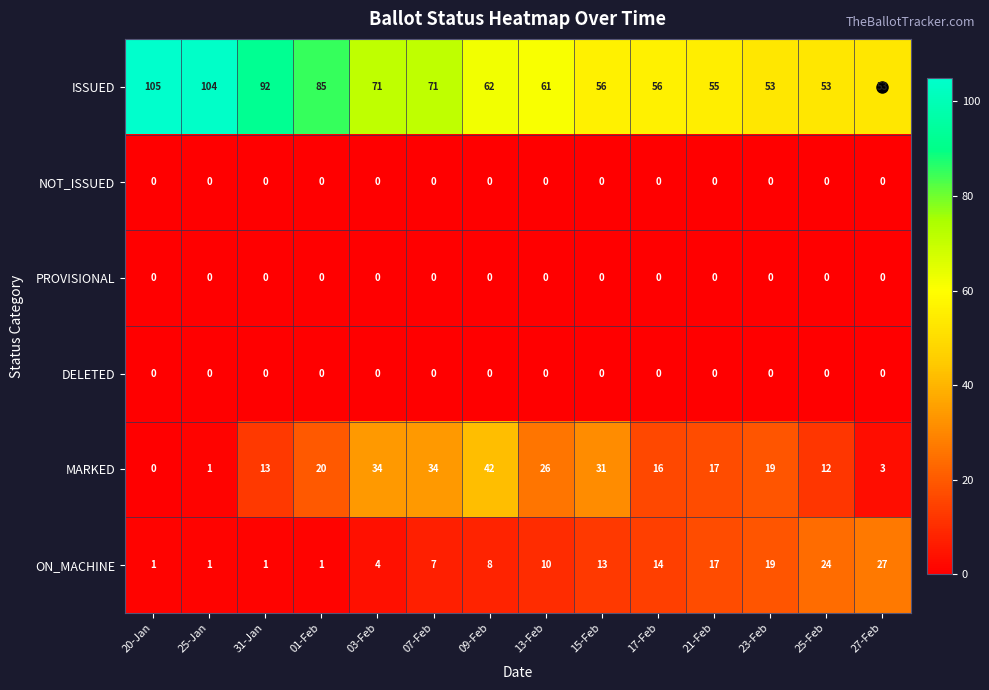

At which category does the chart reach its peak across all series?

20-Jan